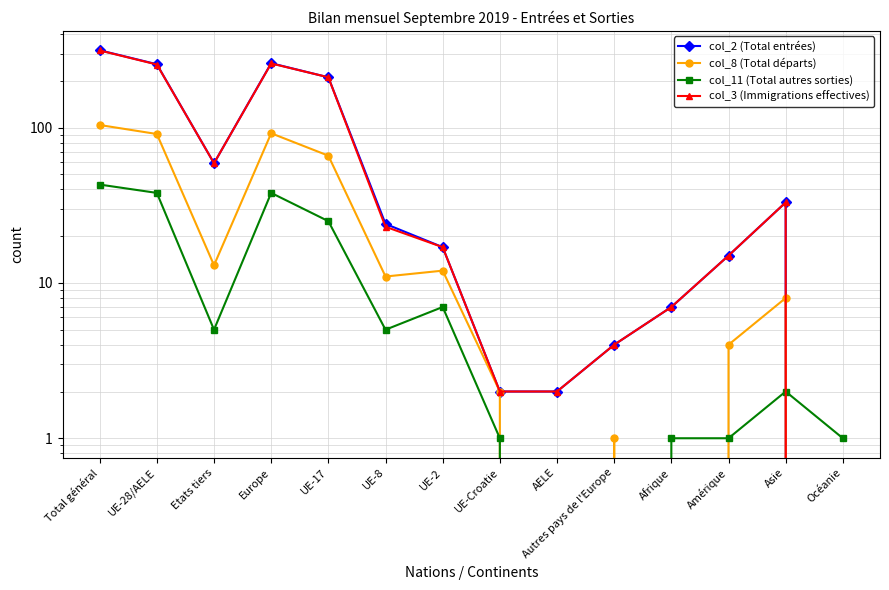

Which category has the highest value in the col_2 (Total entrées) series?

Total général